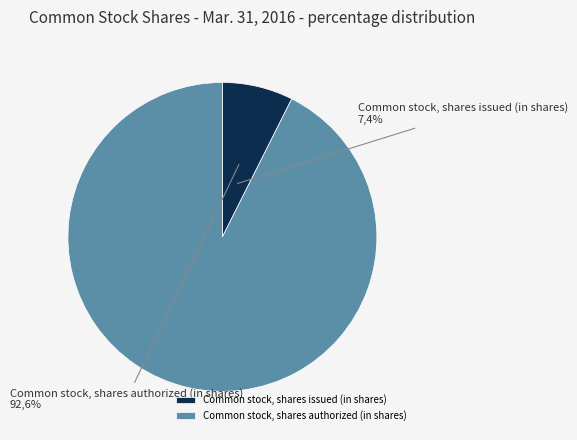

To the nearest percent, what portion does Common stock, shares authorized (in shares) represent?

93%